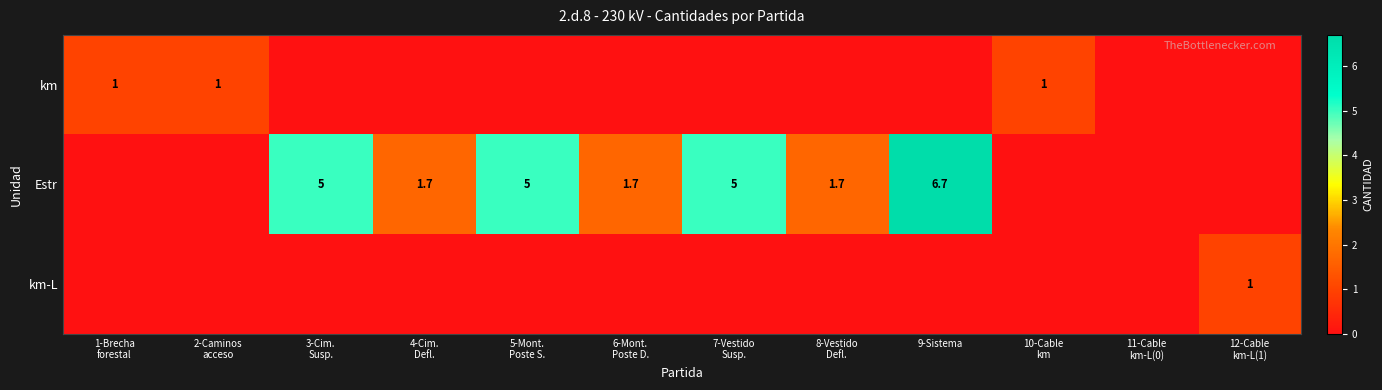

Count the Estr values in the range 0 to 5.

11